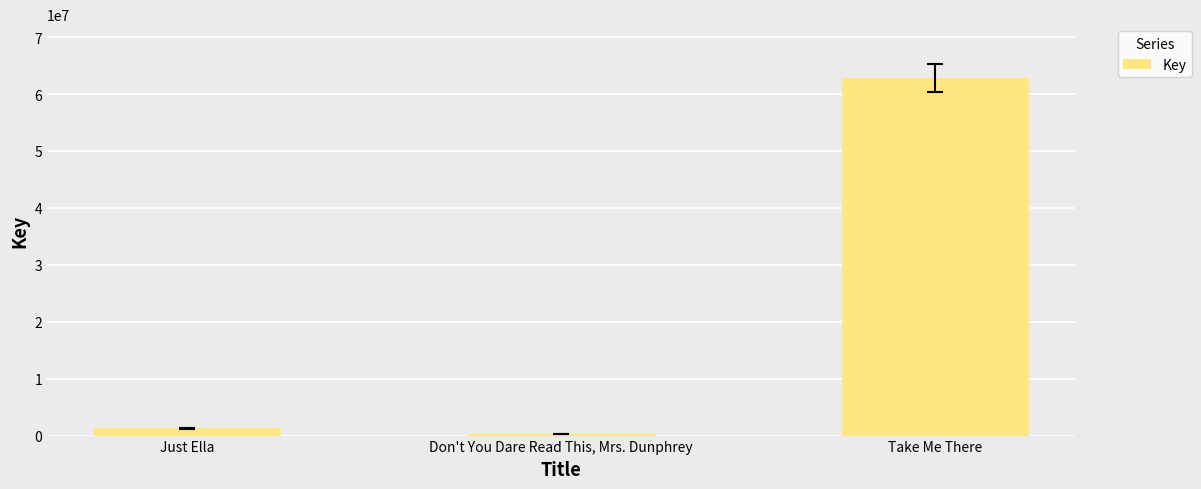

What is the minimum value shown in the chart?

335565